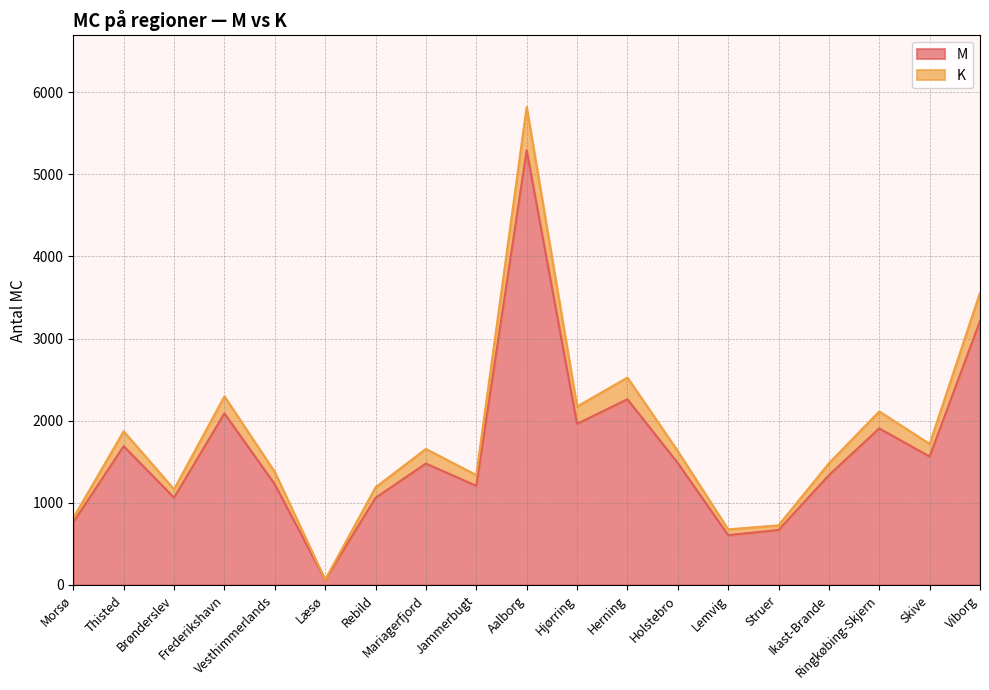

Reading left to right, extract all data points from this chart.

M: 763	1690	1063	2089	1225	62	1061	1478	1207	5292	1962	2261	1485	607	669	1337	1906	1564	3213
K: 817	1871	1165	2297	1376	64	1189	1656	1338	5819	2173	2525	1630	677	726	1481	2113	1717	3558